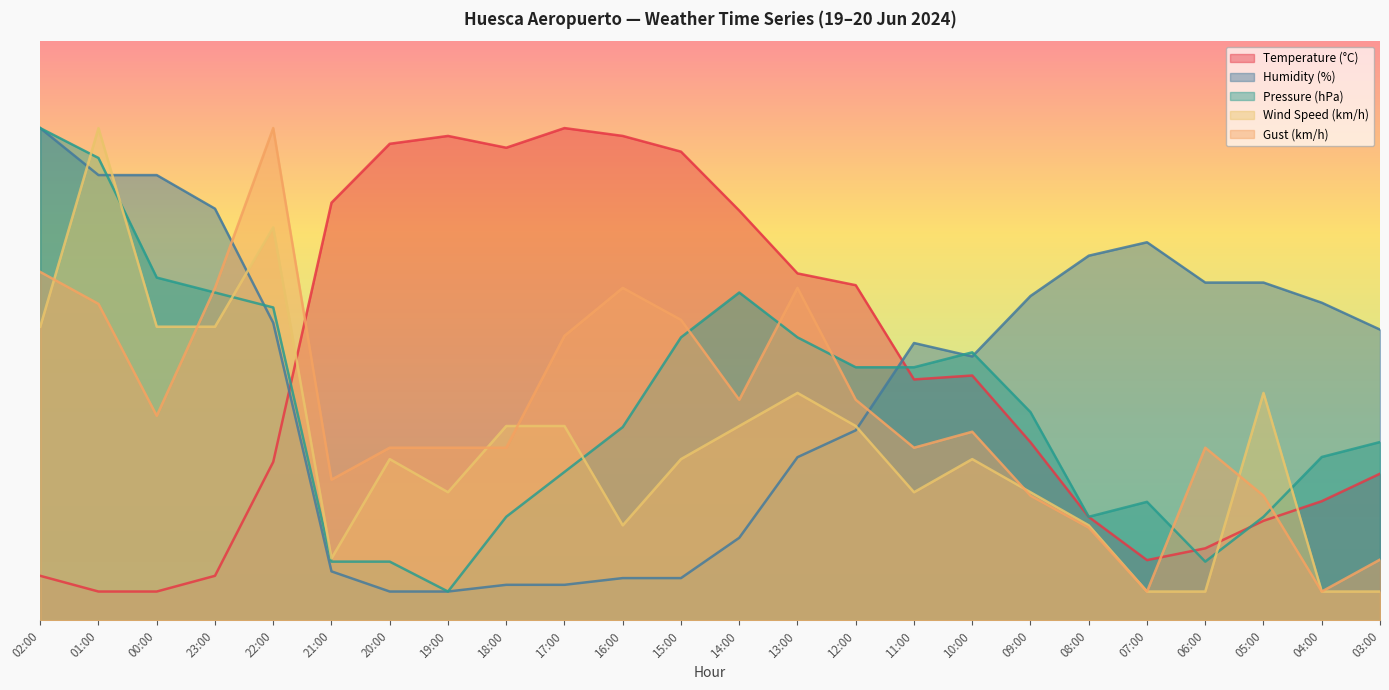

What is the label of the 12th point from the right?

14:00